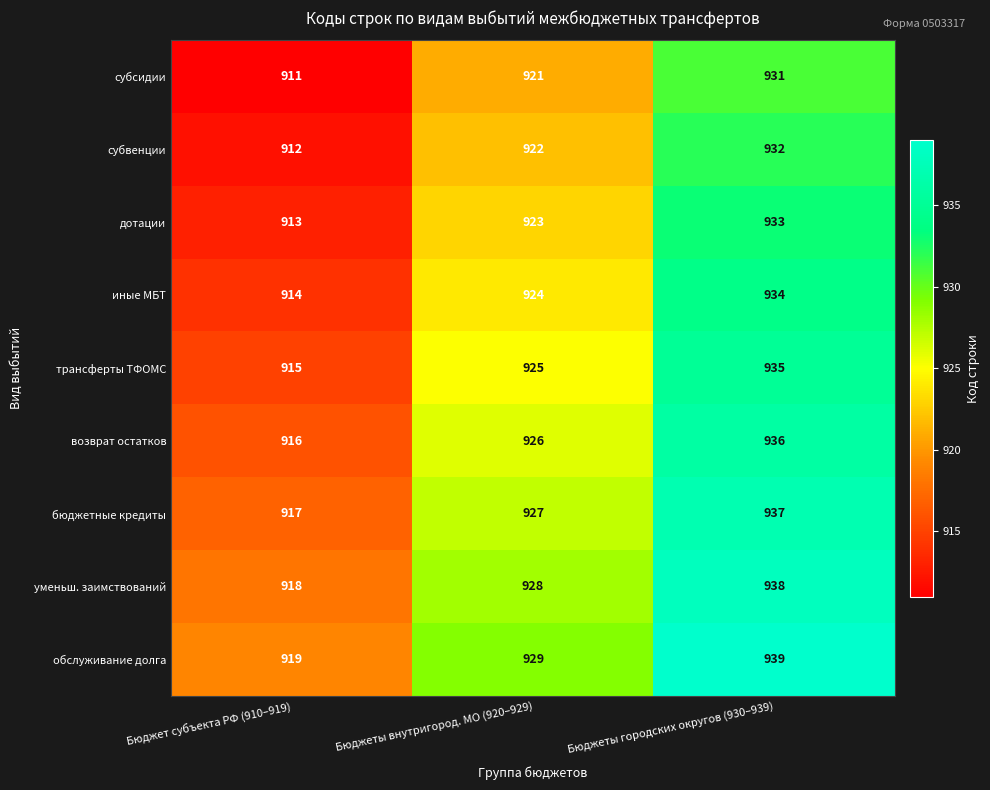

The уменьш. заимствований series shows 192 at Бюджеты внутригород. МО (920–929). True or false?

False